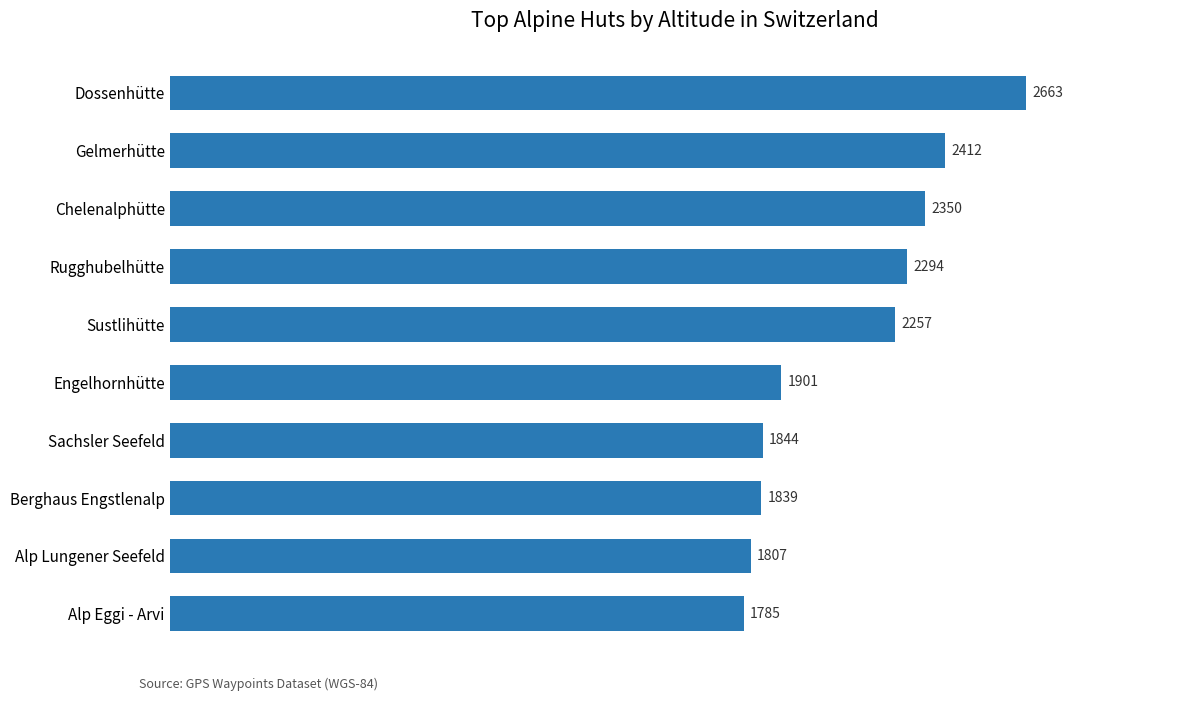

Which label corresponds to the smallest value in the chart?

Alp Eggi - Arvi